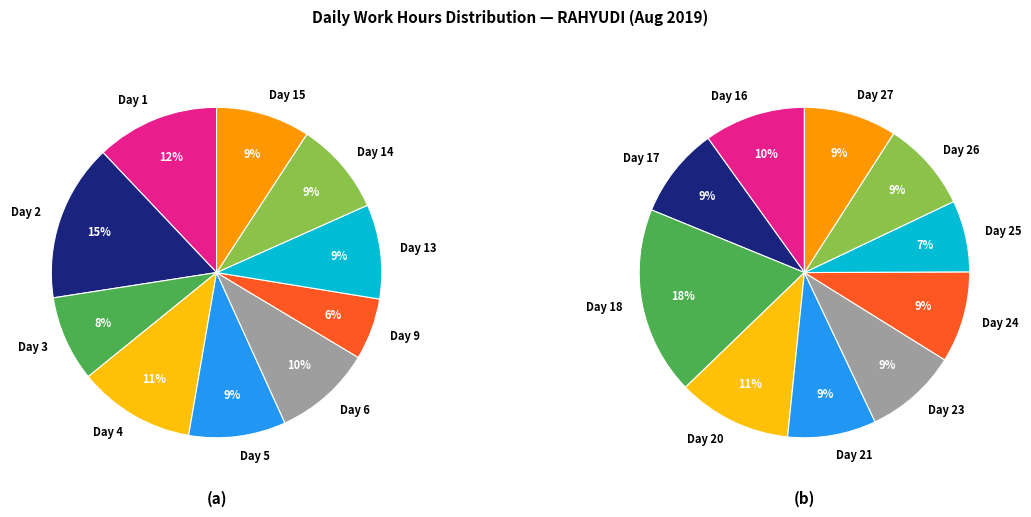

Count the number of slices in the pie.

20